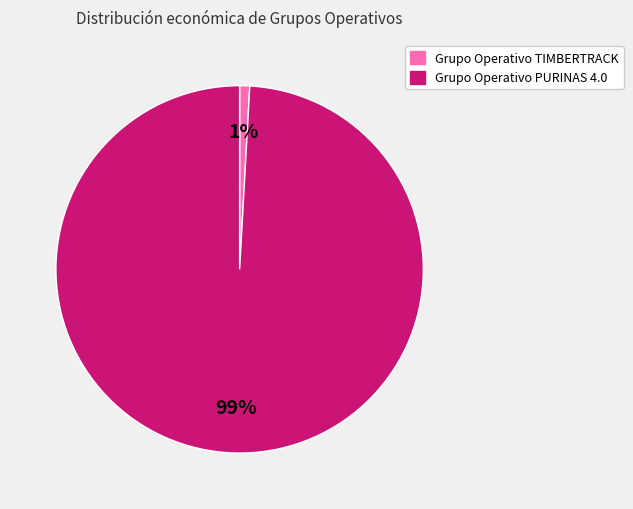

Count the number of slices in the pie.

2